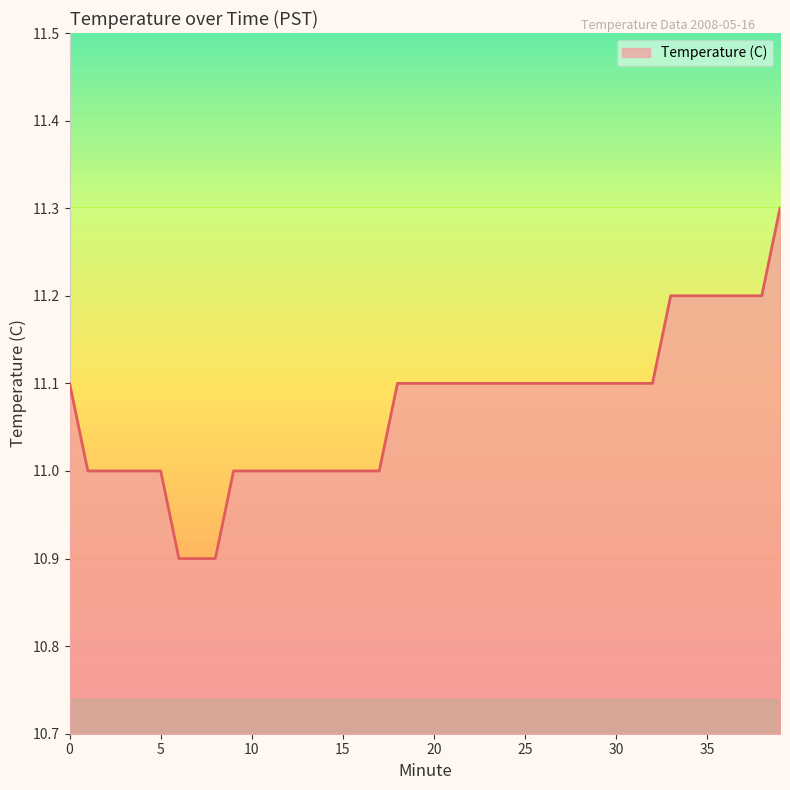

What is the difference between the maximum and minimum values?

0.4